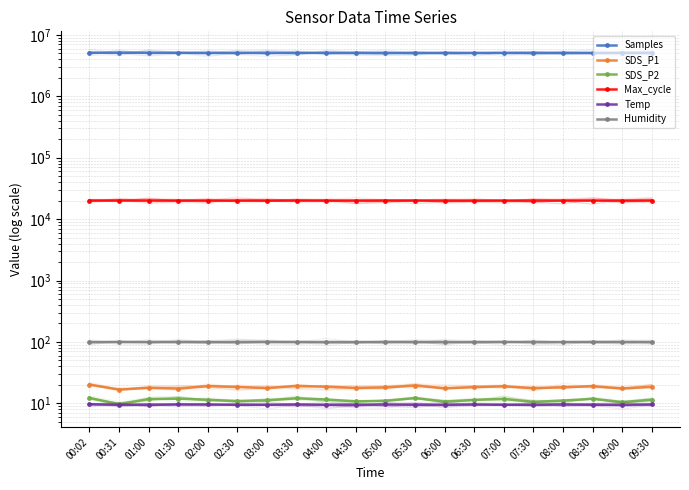

The Humidity series shows 155.6 at 00:31. True or false?

False